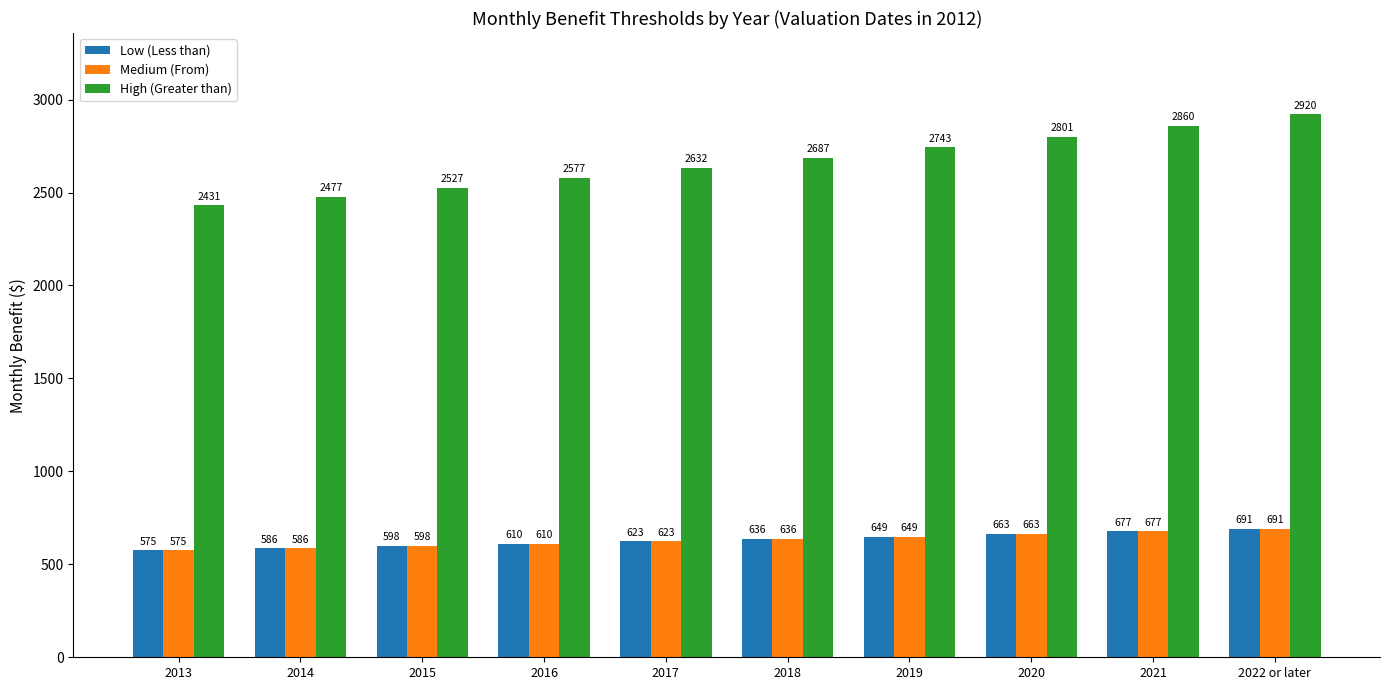

At which category is the sum across all series the highest?

2022 or later